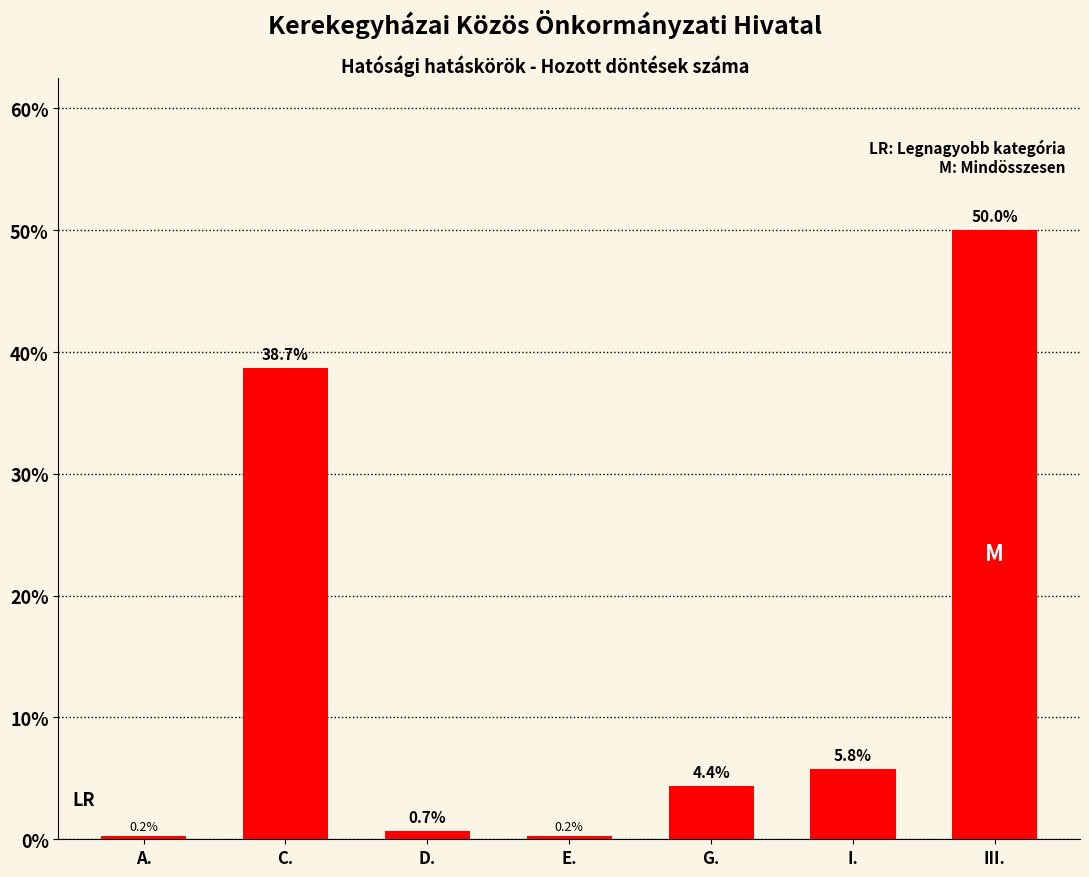

Reading left to right, what are all the values shown in this chart?

0.2	38.7	0.7	0.2	4.4	5.8	50.0